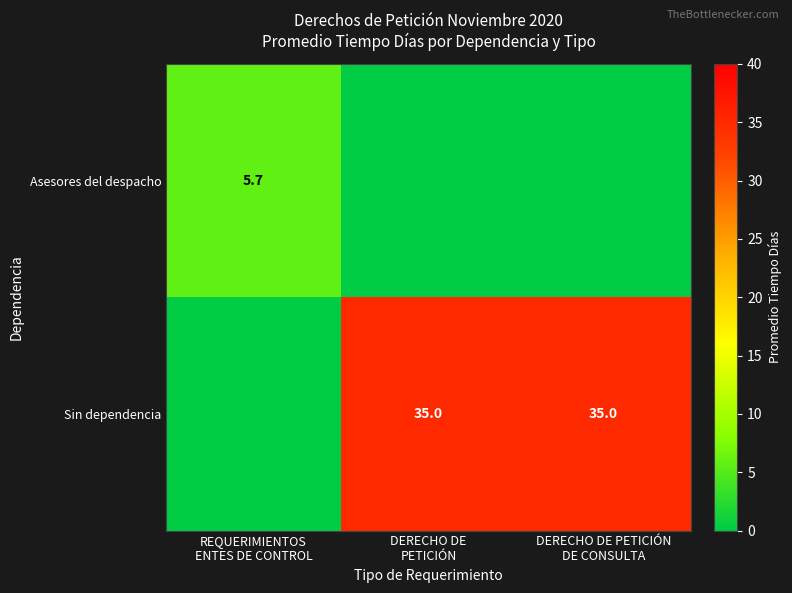

How many data points does each series have?

3